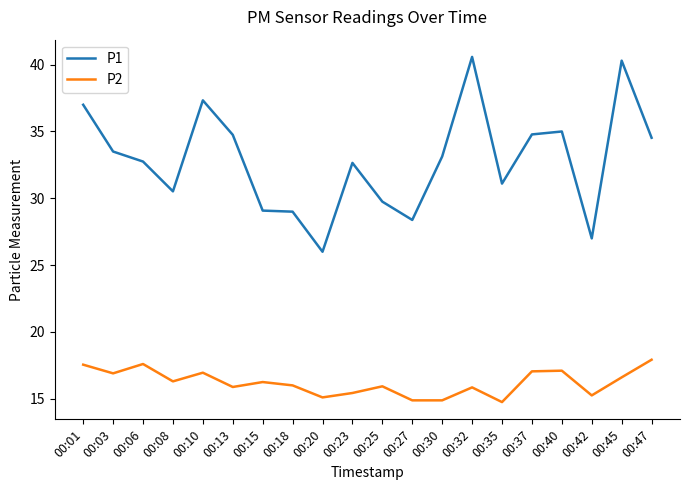

The value of P1 at 00:15 is 48.8. True or false?

False